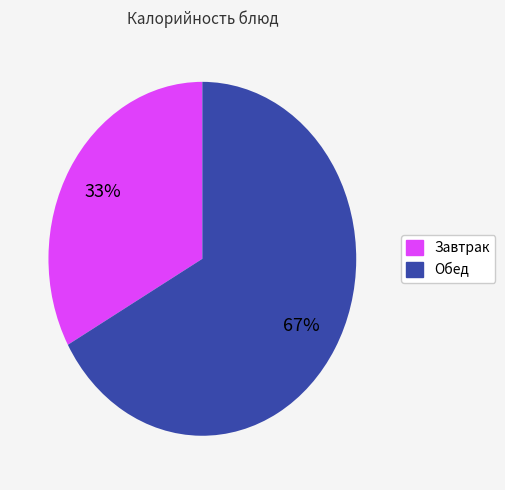

Does any single category account for the majority?

Yes